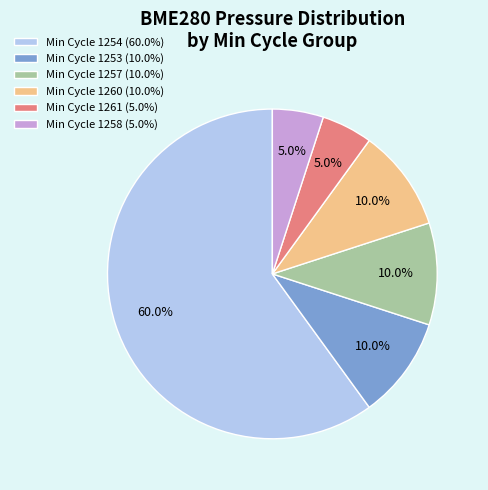

Is there a majority slice in this chart?

Yes